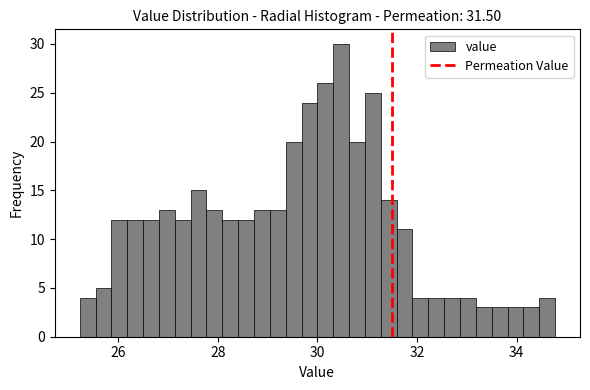

Around what value on the x-axis is the tallest bar? Give the approximate position of its centre, as read against the axis.

30.4